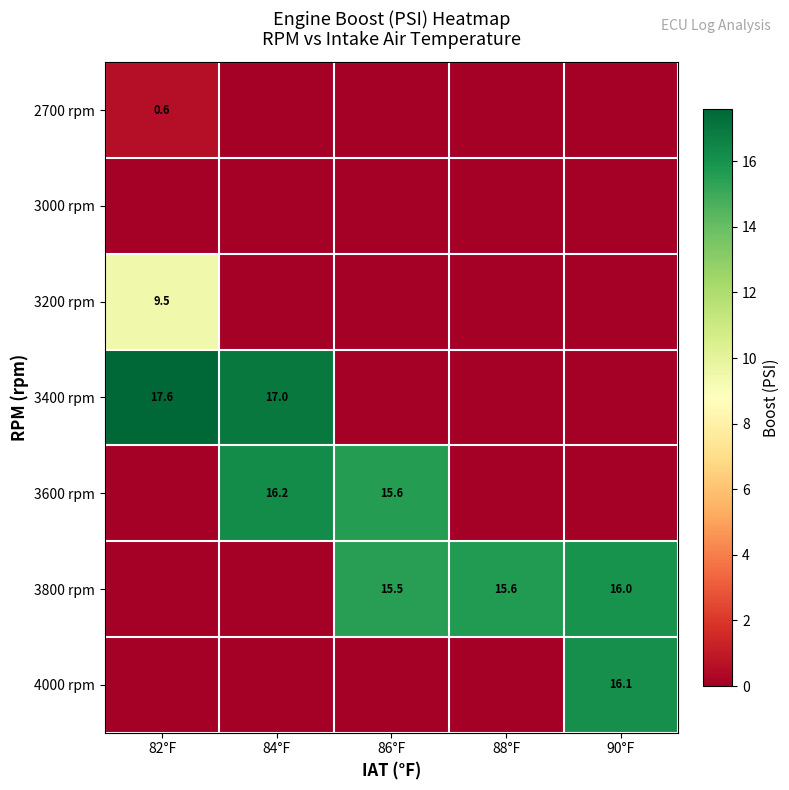

How many 2700 rpm values are between 0 and 1?

5